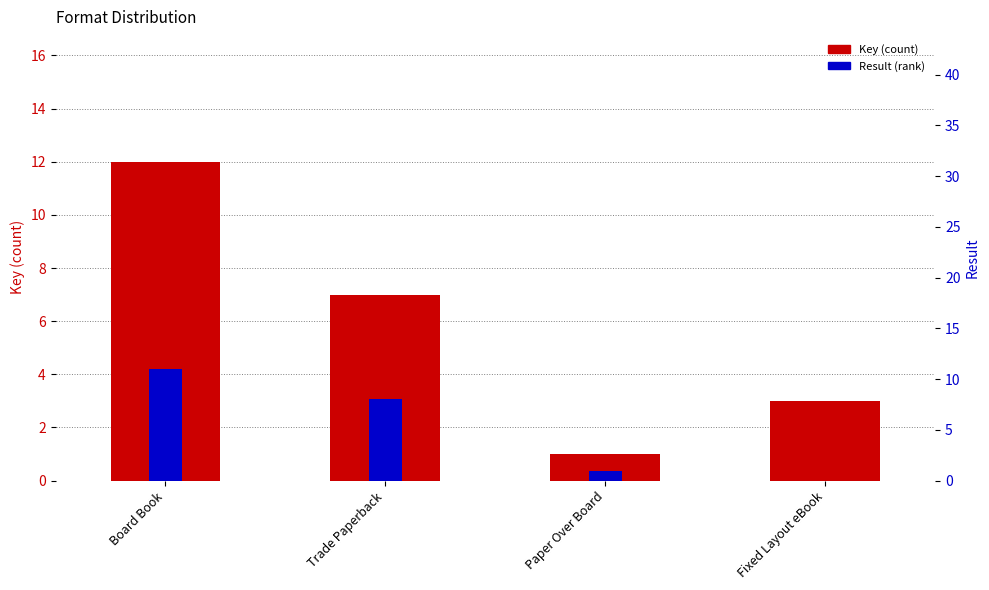

At which category is the sum across all series the highest?

Board Book